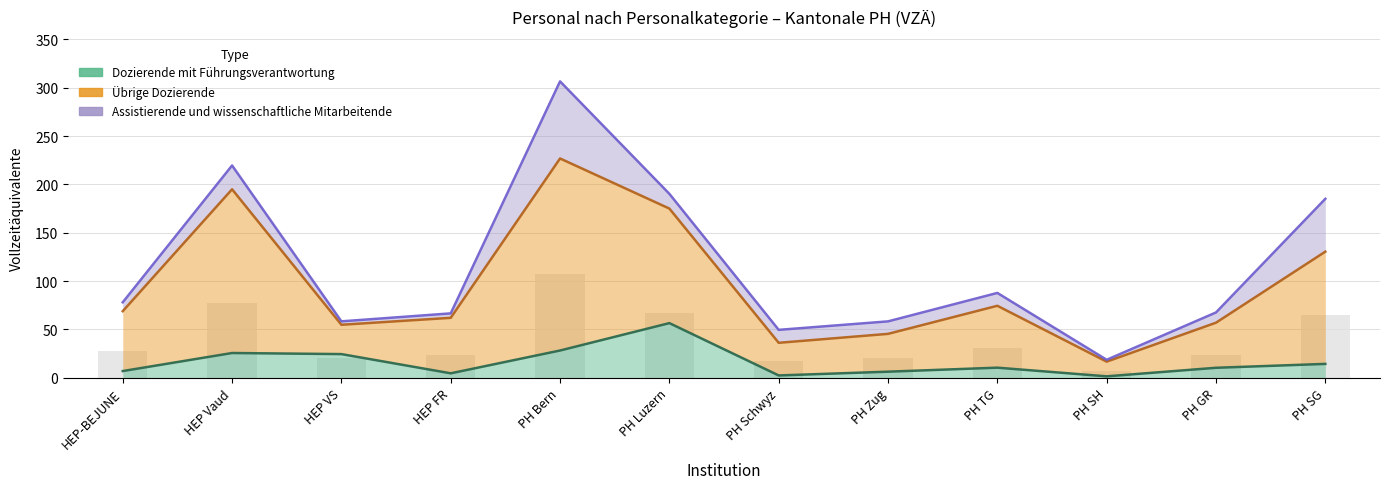

Which has a higher value, HEP FR or HEP-BEJUNE?

HEP-BEJUNE